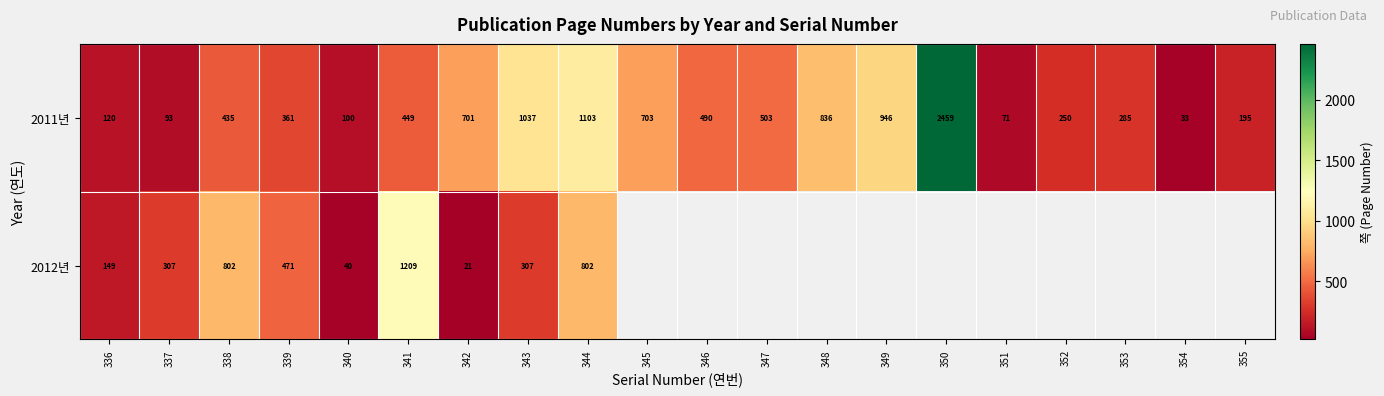

What is the total value across all series at 343?

1344